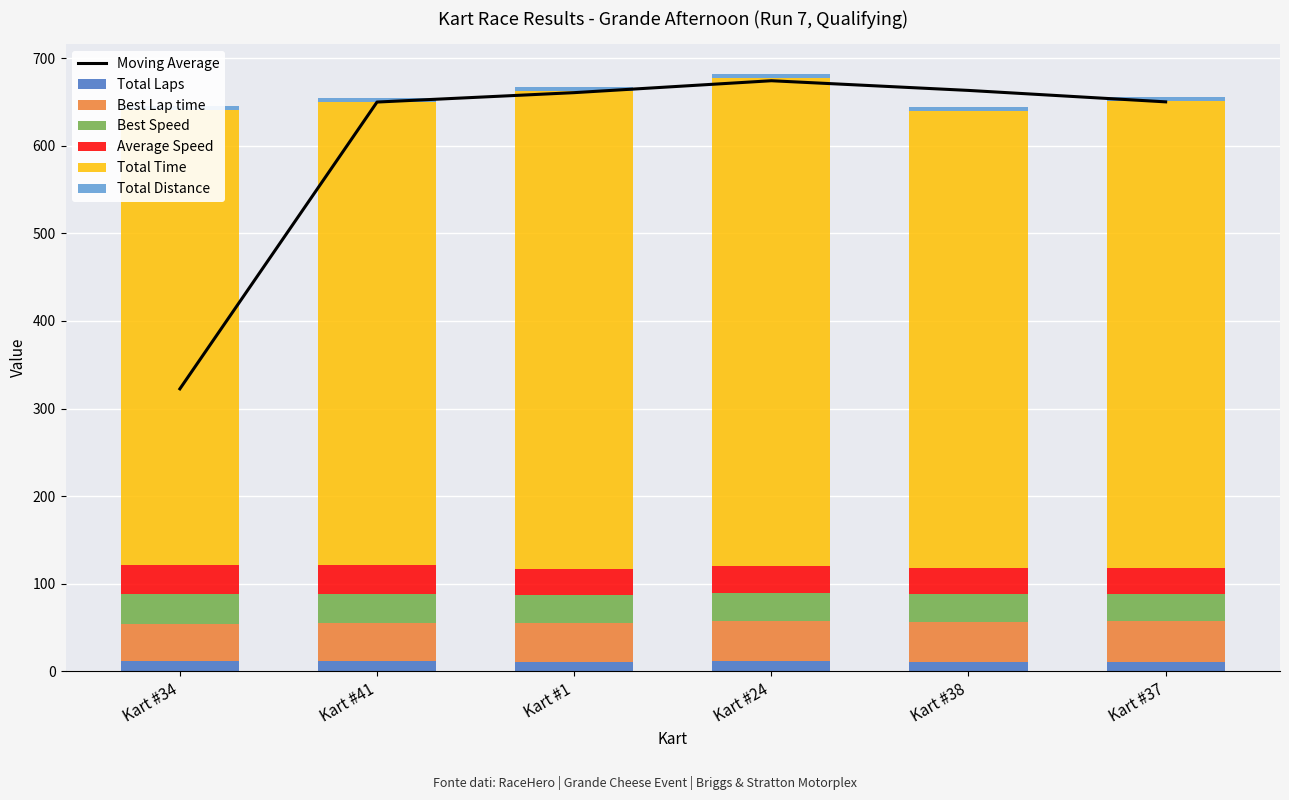

The Total Laps series shows 11.0 at Kart #1. True or false?

True